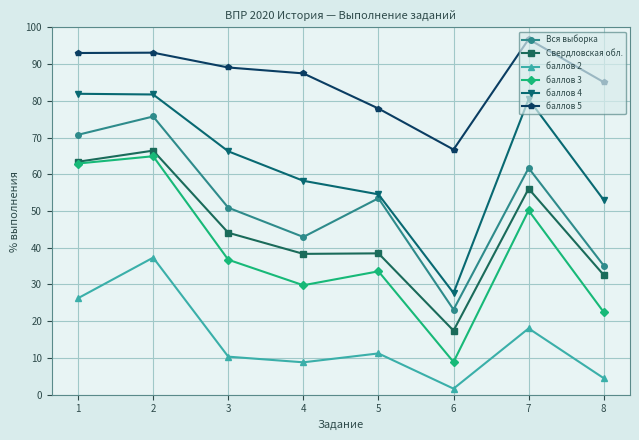

Is it true that баллов 3 equals 24.4 at 3?

False